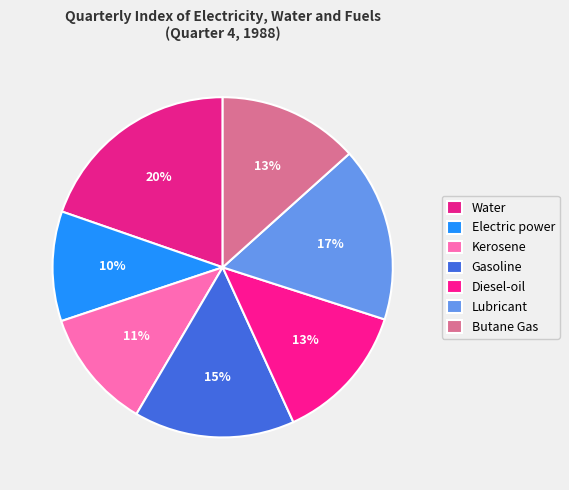

Is it true that Butane Gas is 13% of the pie?

True